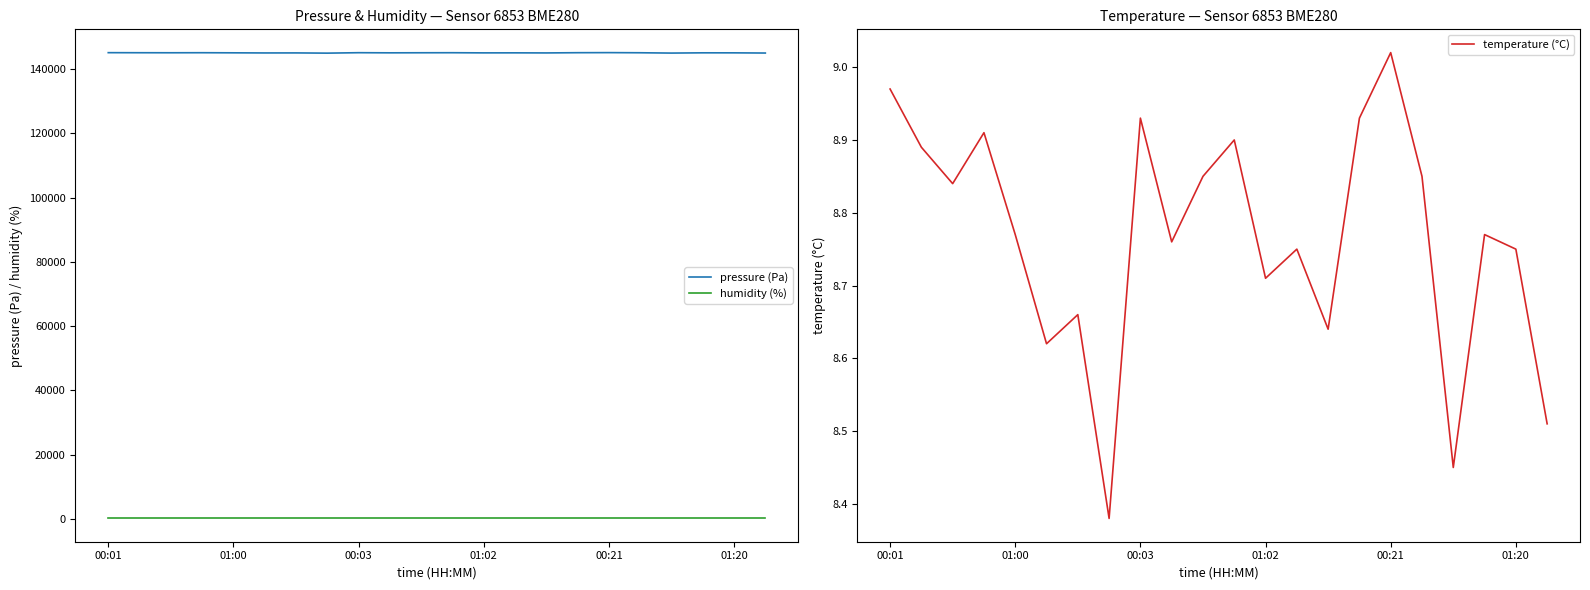

True or false: temperature (°C) and humidity (%) intersect in this chart.

False